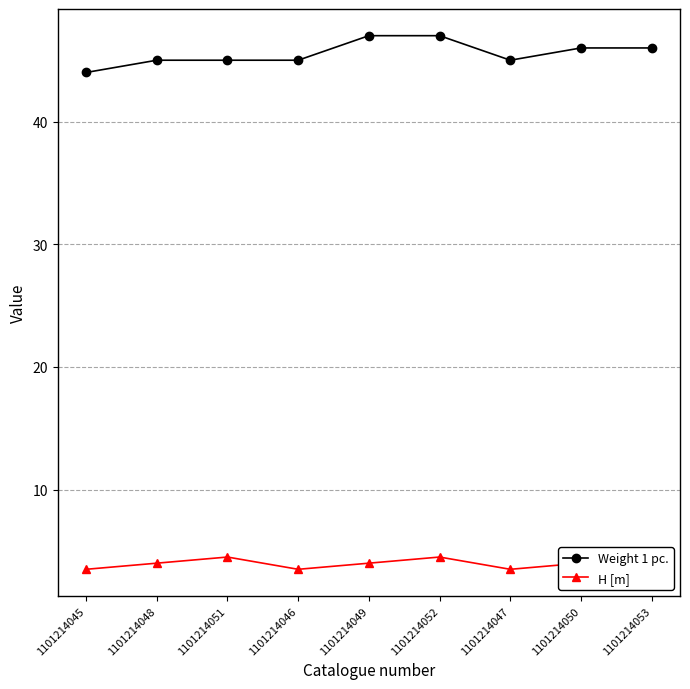

Rank the series at 1101214052 from highest to lowest value.

Weight 1 pc., H [m]